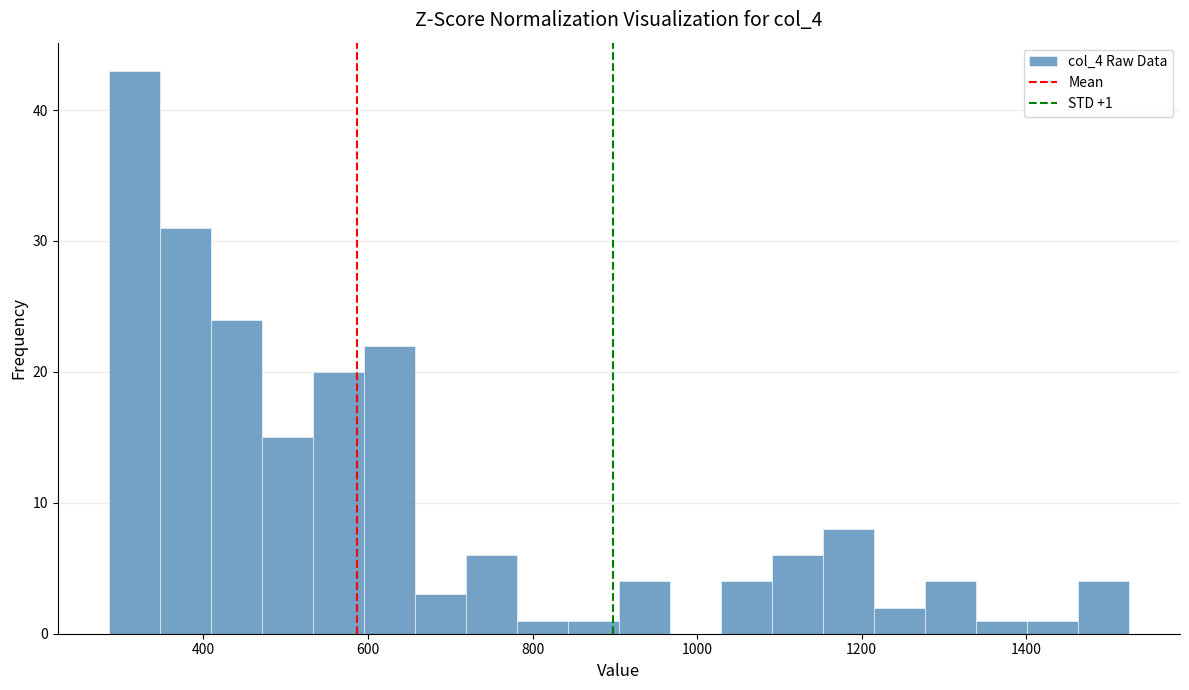

Around what value on the x-axis is the tallest bar? Give the approximate position of its centre, as read against the axis.

320